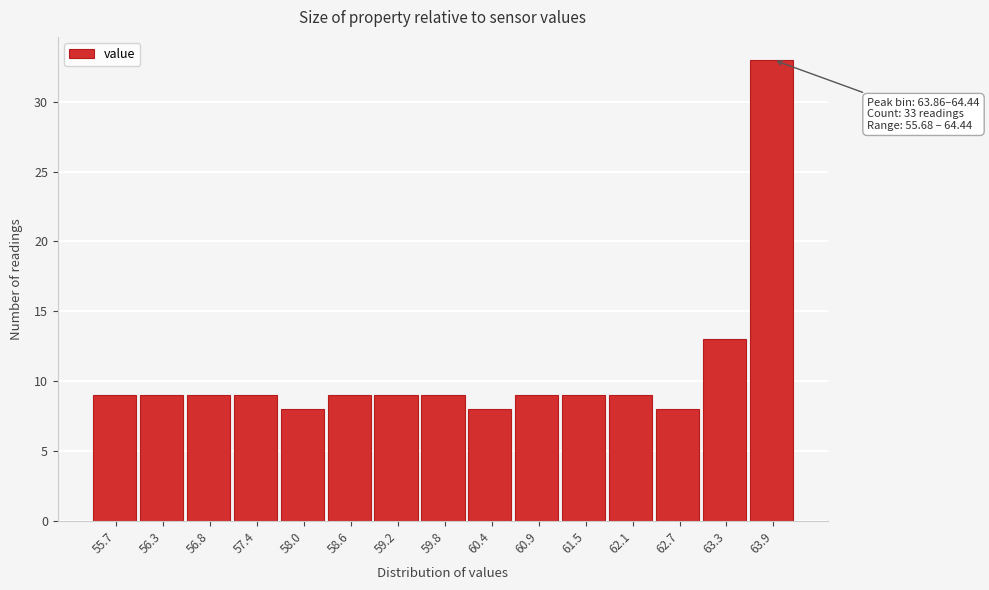

Reading right to left, transcribe all the data shown in this chart.

33	13	8	9	9	9	8	9	9	9	8	9	9	9	9